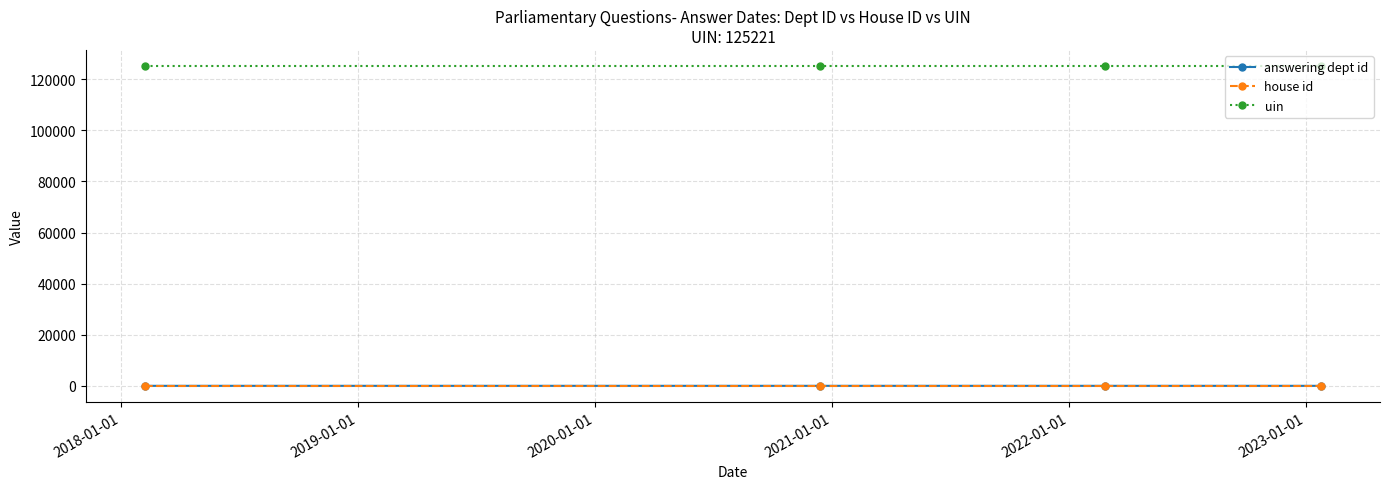

What is the difference between the maximum and minimum values in the answering dept id series?

3